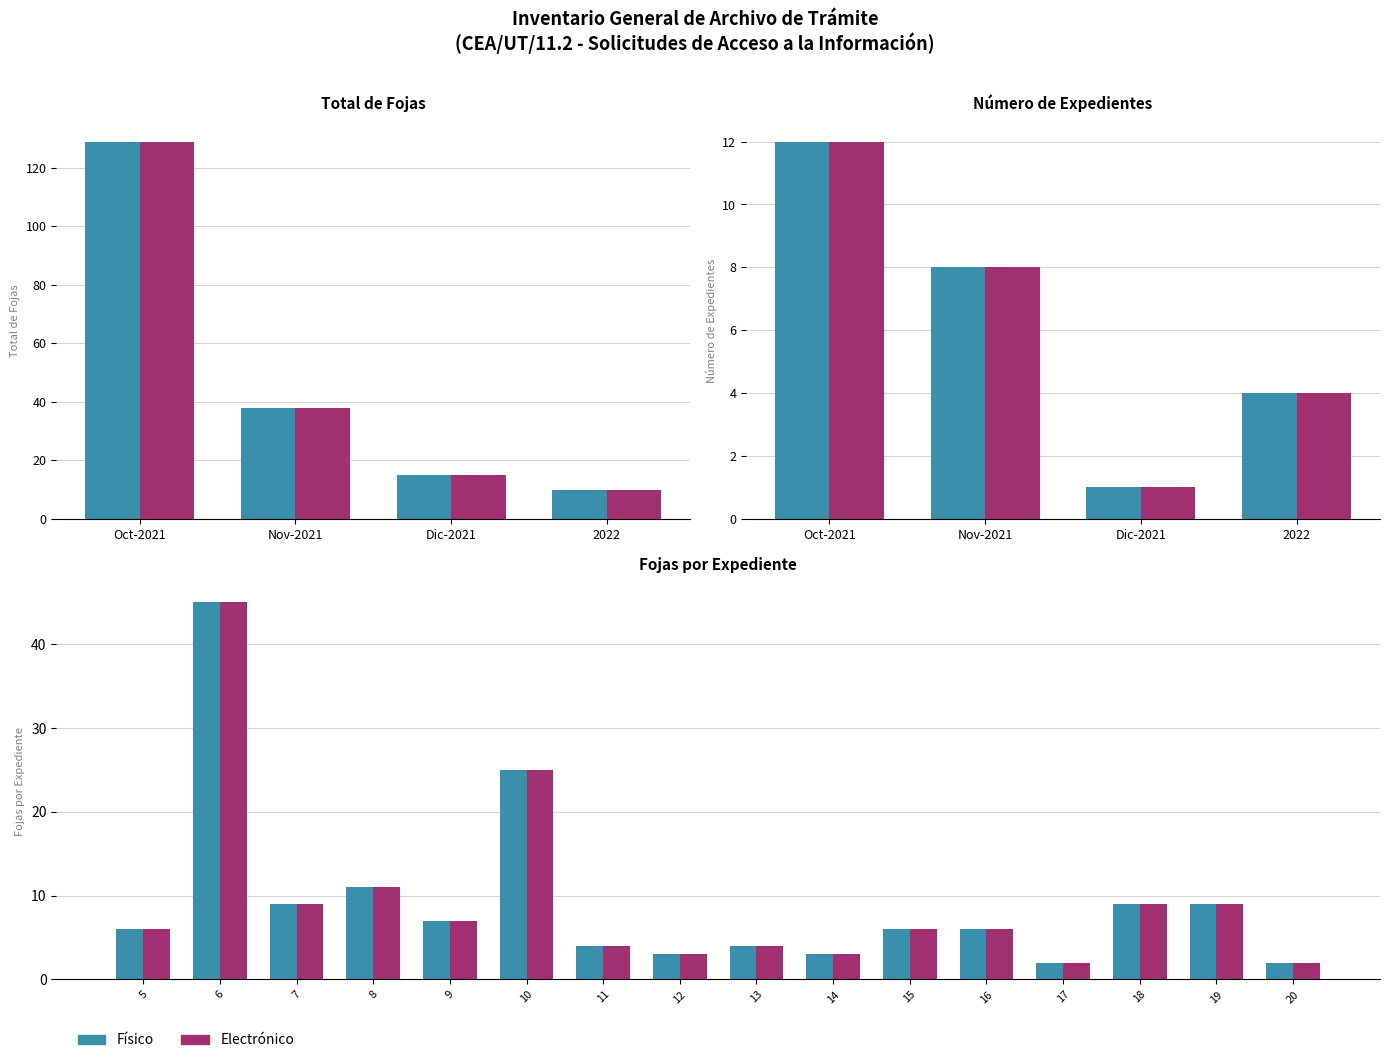

What is the lowest value of the Físico series?

2